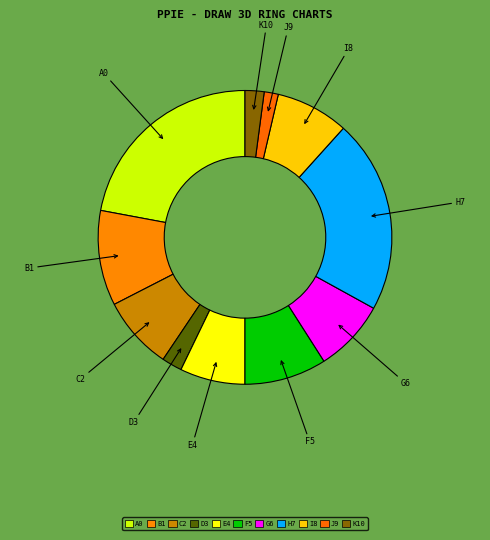

Approximately how many times larger is the value at E4 compared to I8?

0.9